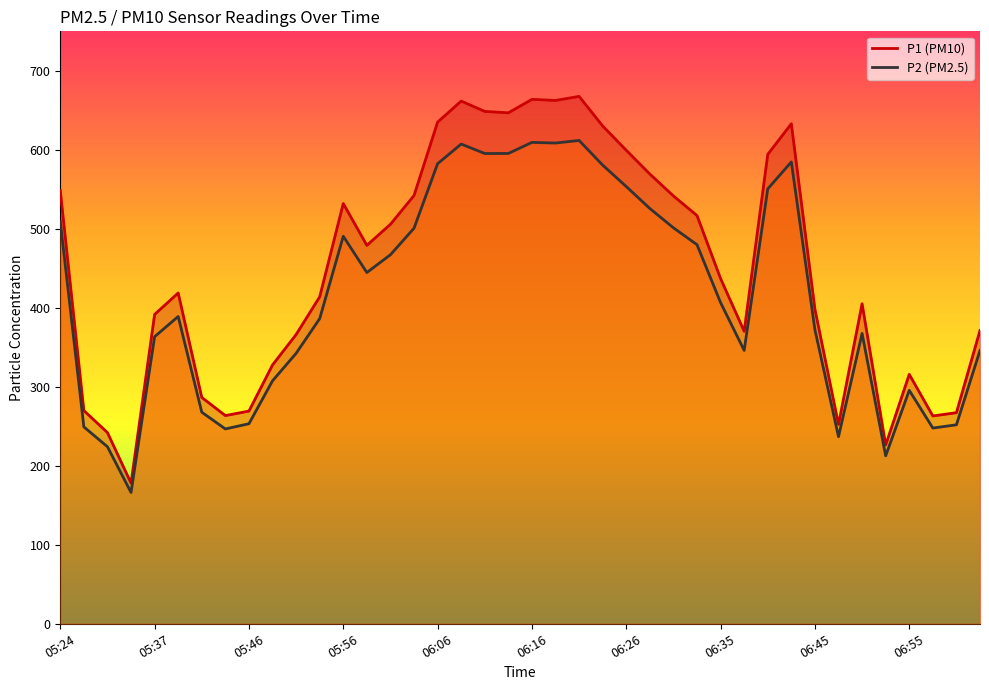

Reading right to left, transcribe all the data shown in this chart.

P1: 07:02=371.3	07:00=267.2	06:58=263.1	06:55=315.8	06:53=226.3	06:50=405.1	06:48=252.3	06:45=398.2	06:43=633.0	06:40=594.2	06:38=370.3	06:35=437.0	06:33=516.8	06:31=541.6	06:28=569.3	06:26=599.5	06:23=630.1	06:21=667.6	06:18=662.5	06:16=663.9	06:13=646.9	06:11=648.6	06:08=661.7	06:06=635.1	06:04=542.2	06:01=505.8	05:59=479.1	05:56=532.0	05:54=413.9	05:51=366.1	05:49=327.7	05:46=269.2	05:44=263.6	05:41=286.5	05:39=418.8	05:37=391.6	05:32=178.1	05:29=242.0	05:27=269.9	05:24=548.5
P2: 07:02=345.9	07:00=251.9	06:58=247.8	06:55=295.6	06:53=212.6	06:50=367.6	06:48=236.8	06:45=372.3	06:43=584.6	06:40=550.6	06:38=346.1	06:35=406.6	06:33=479.9	06:31=501.3	06:28=525.7	06:26=553.5	06:23=580.6	06:21=611.9	06:18=608.6	06:16=609.4	06:13=595.4	06:11=595.3	06:08=607.3	06:06=582.4	06:04=500.8	06:01=467.1	05:59=444.7	05:56=490.6	05:54=386.3	05:51=342.4	05:49=307.6	05:46=253.2	05:44=246.7	05:41=267.8	05:39=389.0	05:37=363.4	05:32=166.3	05:29=224.1	05:27=249.2	05:24=509.1